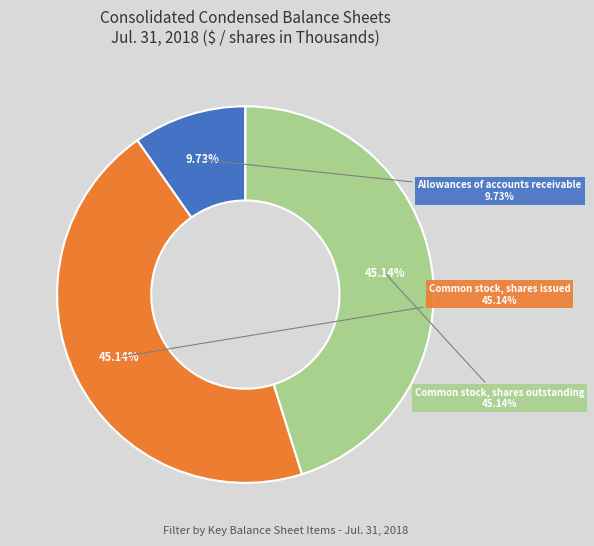

What percentage do Allowances of accounts receivable and Common stock, shares issued together represent?

54.9%